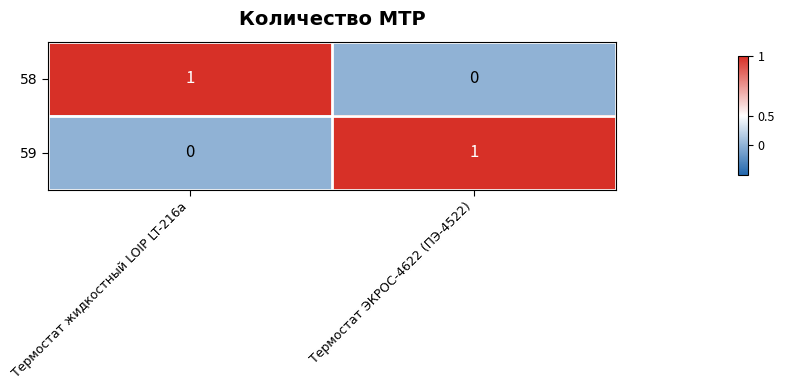

At Термостат ЭКРОС-4622 (ПЭ-4522), list the series in order from smallest to largest.

58, 59